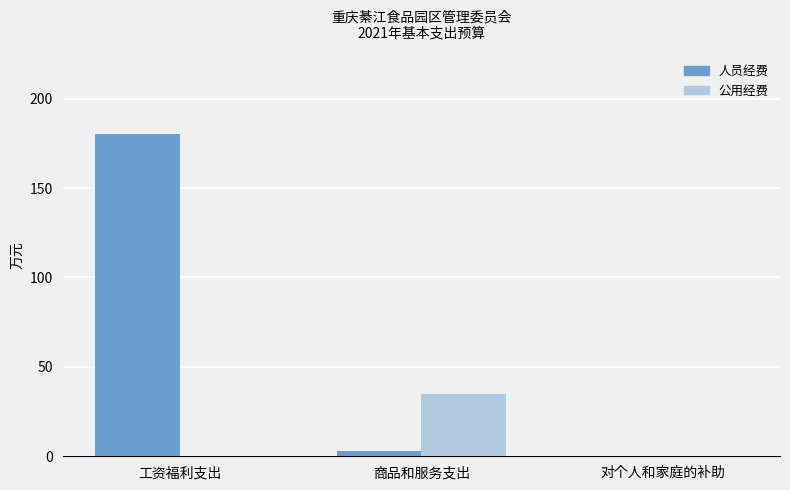

How many categories are shown in the chart?

3